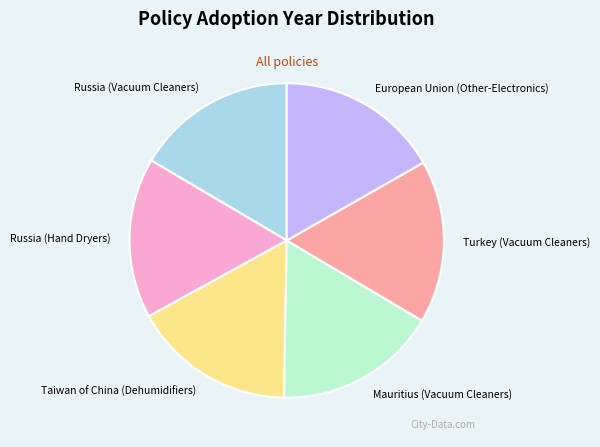

Is there any slice that represents more than half of the pie?

No